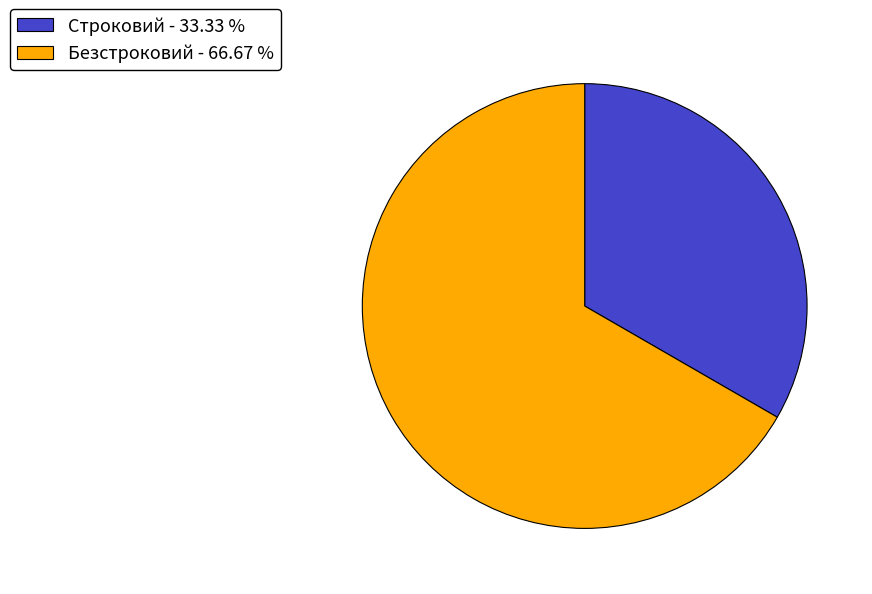

Does Безстроковий account for over 50% of the chart?

Yes